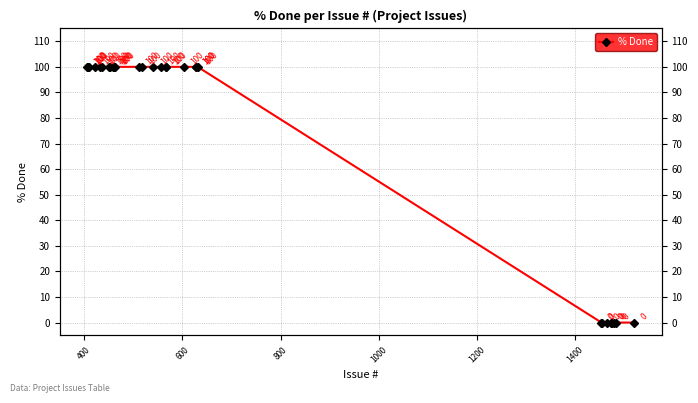

True or false: the data has more than 1 interior local peaks.

False